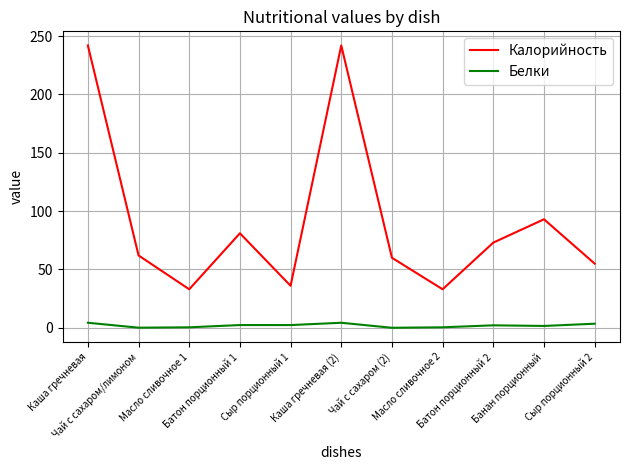

What is the total value across all series at Сыр порционный 2?

58.5